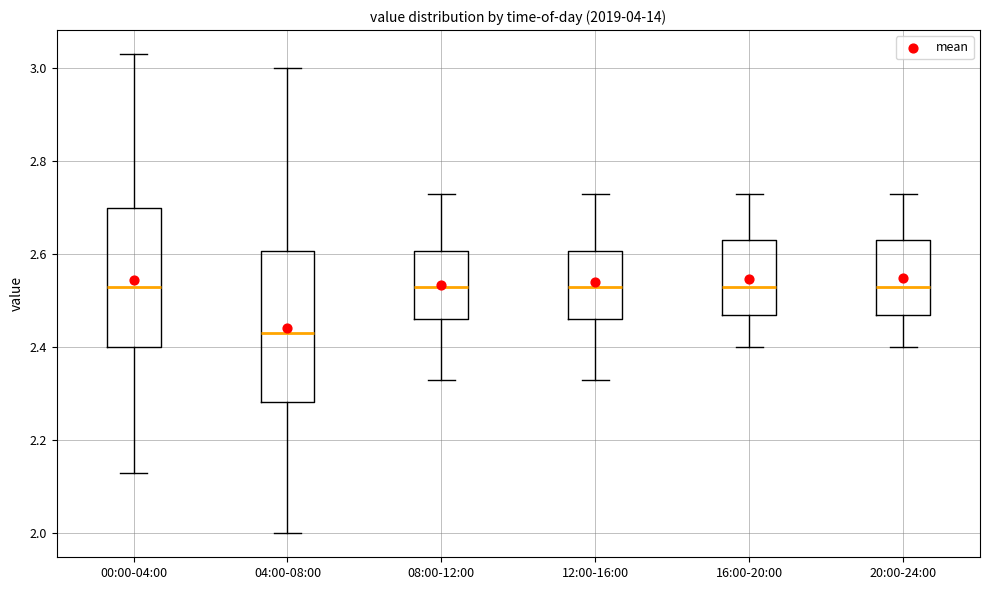

Reading left to right, transcribe this box plot: for each box, give where its median line is, the range the box spans, and where its two whiskers end, as read against the y-axis. The values are not printed on the chart, so give them approximately, as read against the axis.

00:00-04:00: median 2.54, box 2.40 to 2.70, whiskers 2.14 to 3.04
04:00-08:00: median 2.44, box 2.28 to 2.60, whiskers 2.00 to 3.00
08:00-12:00: median 2.54, box 2.46 to 2.60, whiskers 2.34 to 2.74
12:00-16:00: median 2.54, box 2.46 to 2.60, whiskers 2.34 to 2.74
16:00-20:00: median 2.54, box 2.48 to 2.64, whiskers 2.40 to 2.74
20:00-24:00: median 2.54, box 2.48 to 2.64, whiskers 2.40 to 2.74